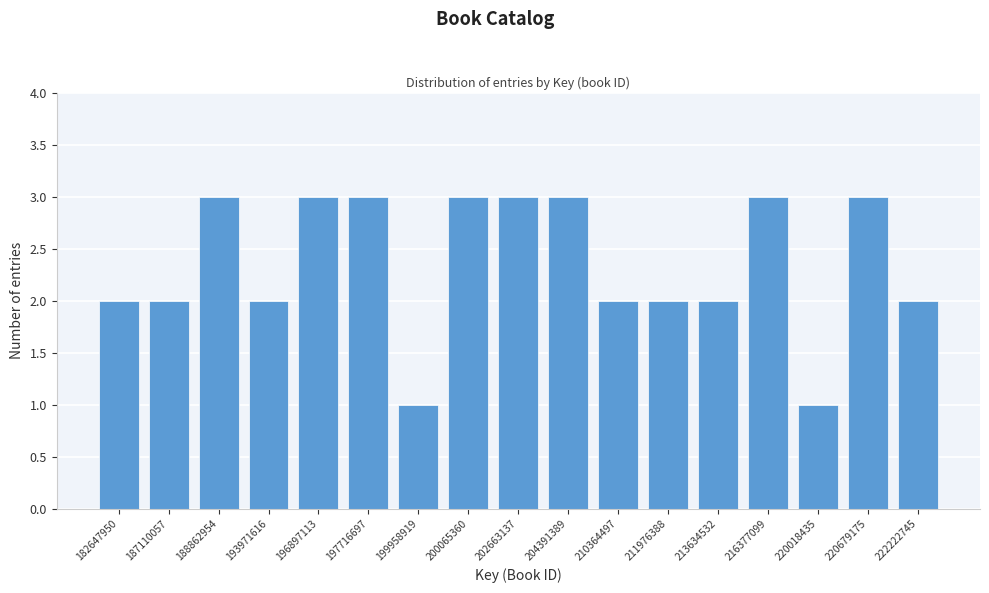

Reading left to right, transcribe all the data shown in this chart.

182647950=2	187110057=2	188862954=3	193971616=2	196897113=3	197716697=3	199958919=1	200065360=3	202663137=3	204391389=3	210364497=2	211976388=2	213634532=2	216377099=3	220018435=1	220679175=3	222222745=2